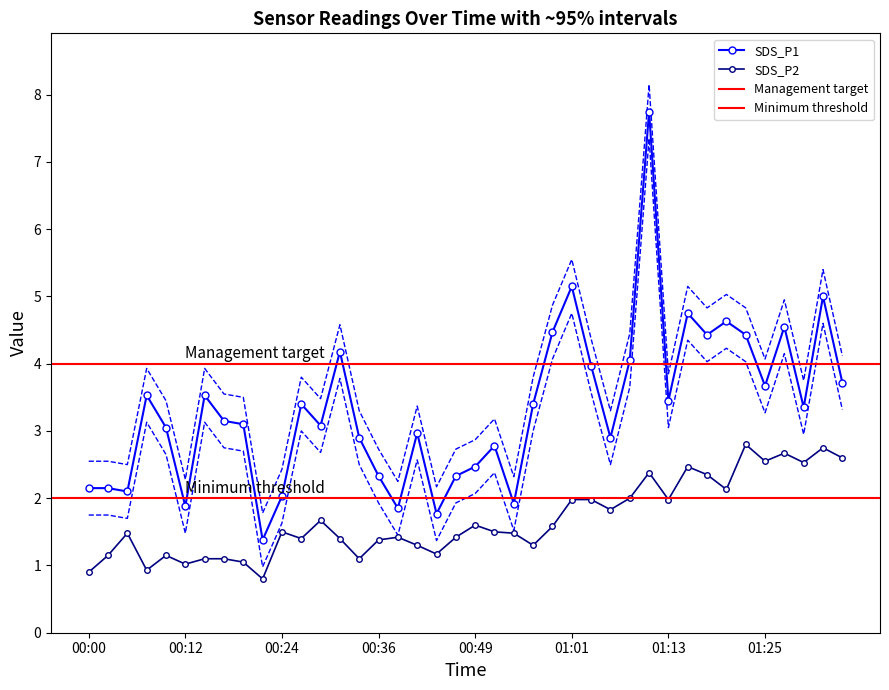

What is the minimum value for SDS_P1?

1.4